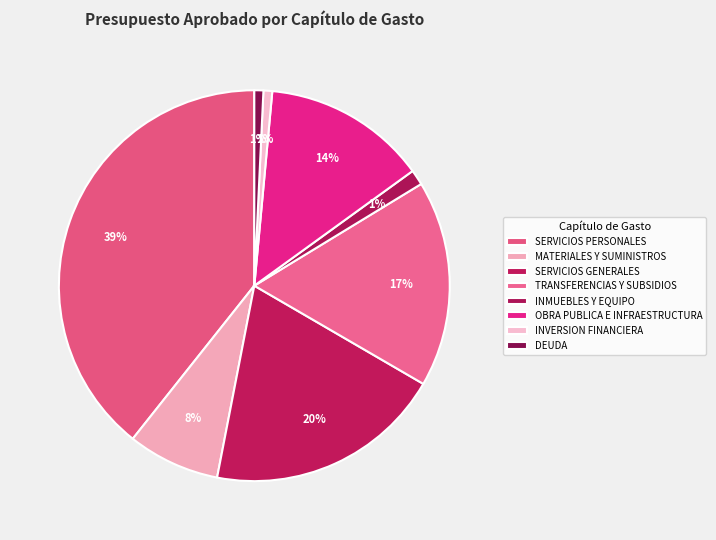

Between INVERSION FINANCIERA and SERVICIOS PERSONALES, which is larger?

SERVICIOS PERSONALES